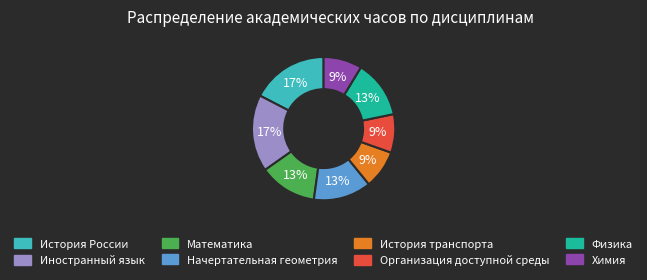

Is it true that Организация доступной среды is 9% of the pie?

True